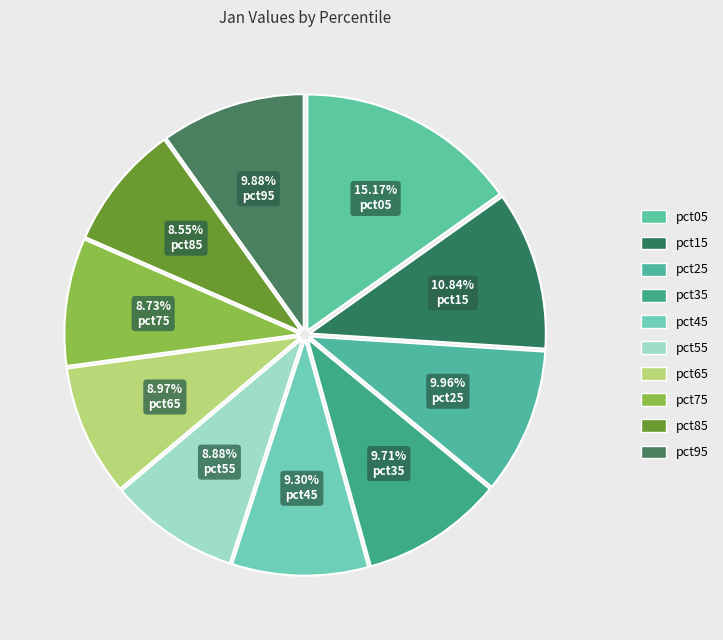

To the nearest percent, what percentage of the pie is pct35?

10%